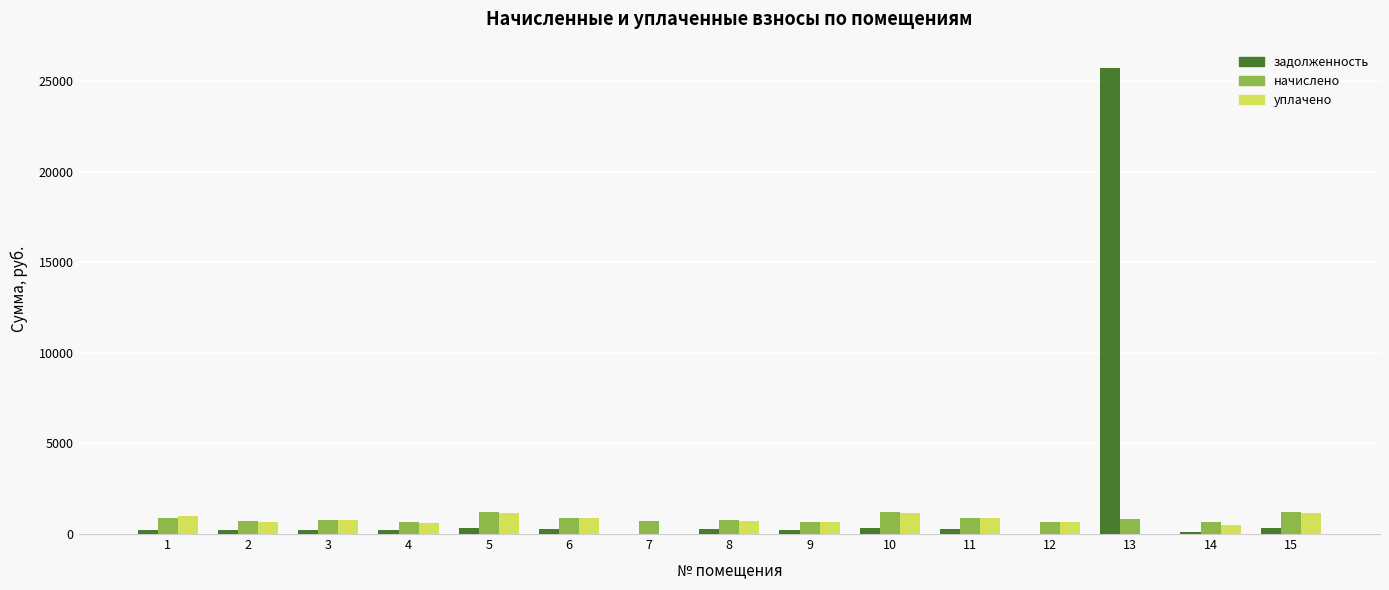

Between 1 and 14, which series saw the biggest shift?

уплачено